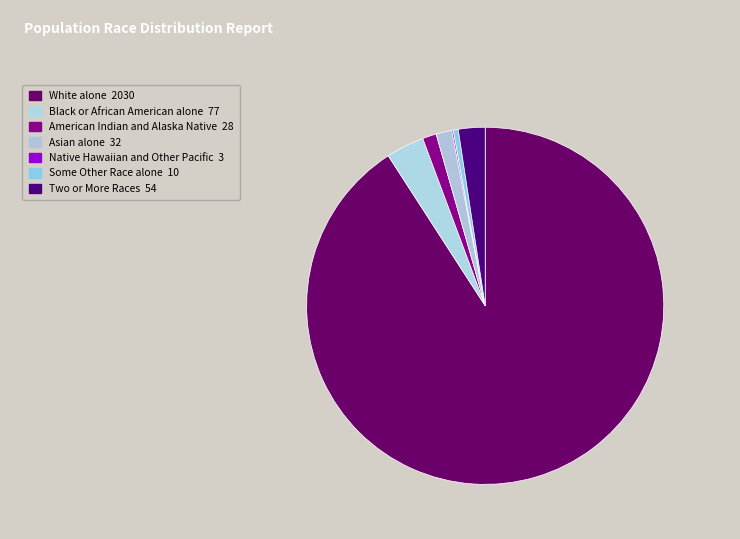

What portion of the pie excludes Black or African American alone?

96.6%